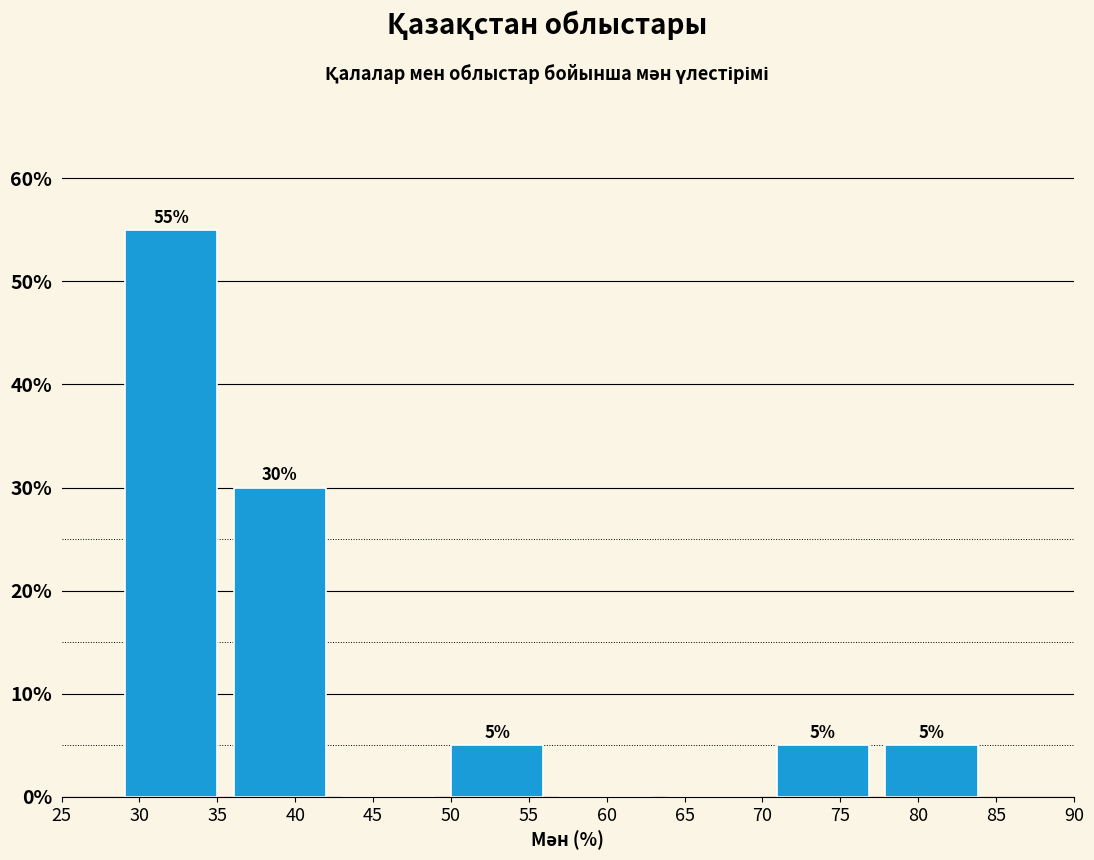

Over which range of the x-axis is the bar tallest?

29 to 36